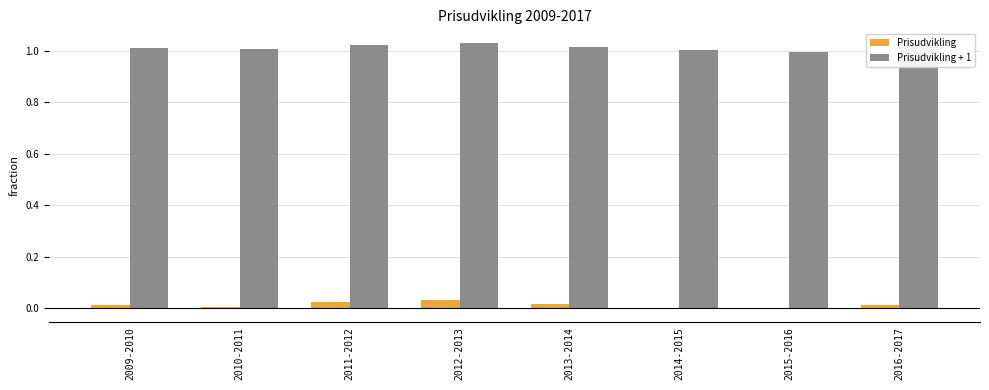

What is the sum of all Prisudvikling + 1 values?

8.1